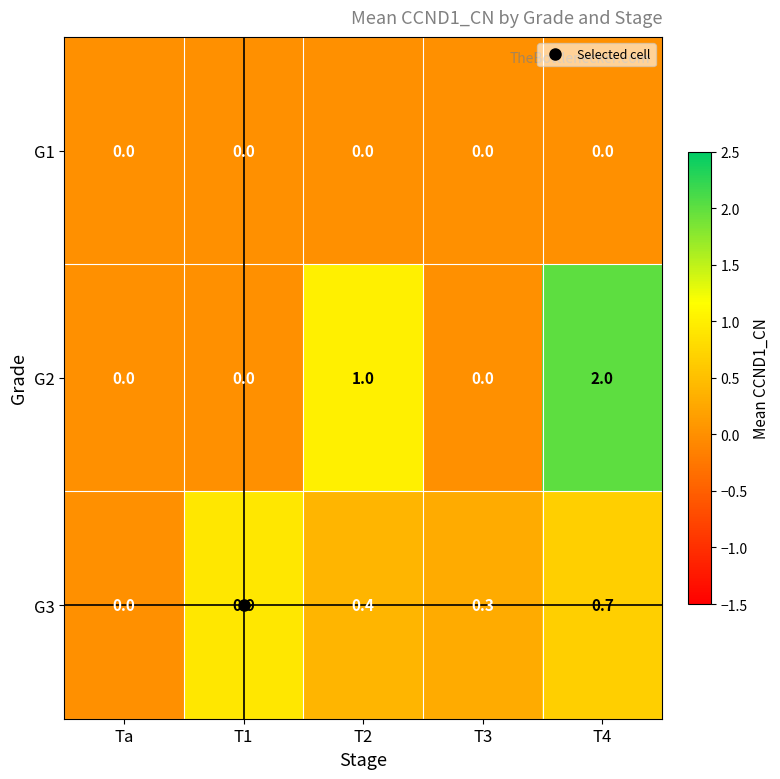

At which category is the sum across all series the highest?

T4